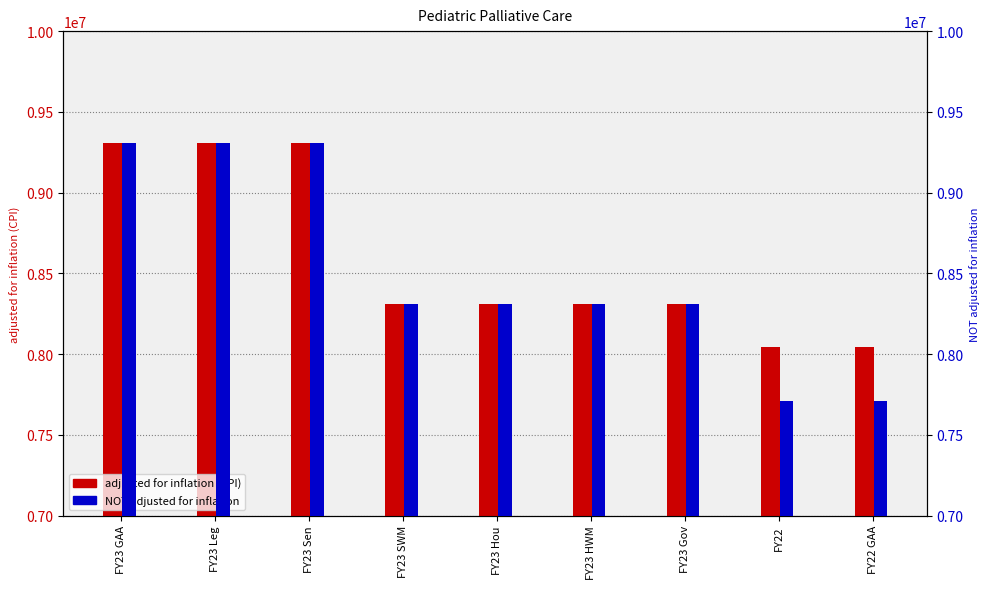

Which series has the largest range (max minus min)?

NOT adjusted for inflation